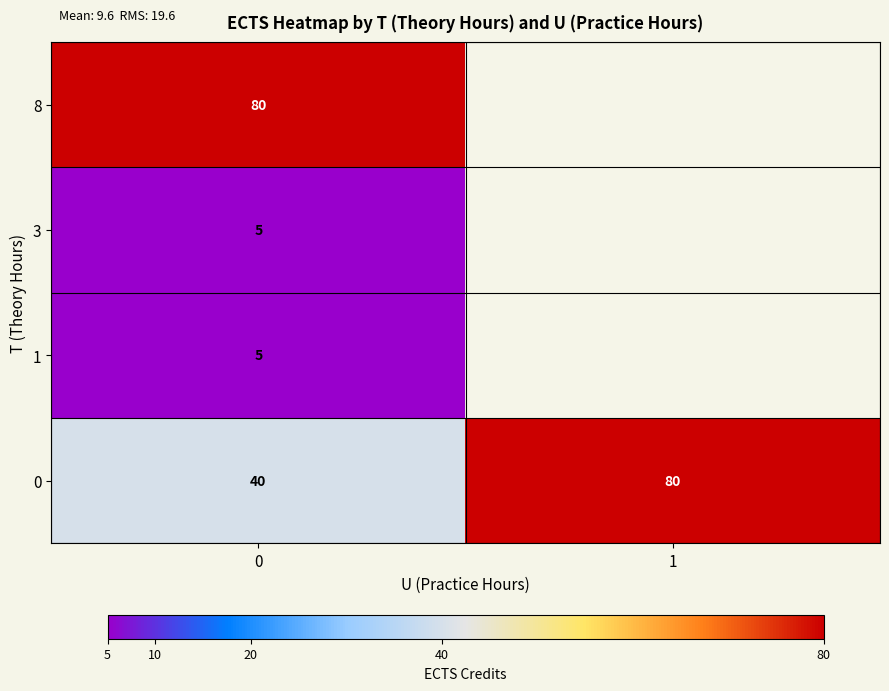

What is the maximum value for row_0?

80.0